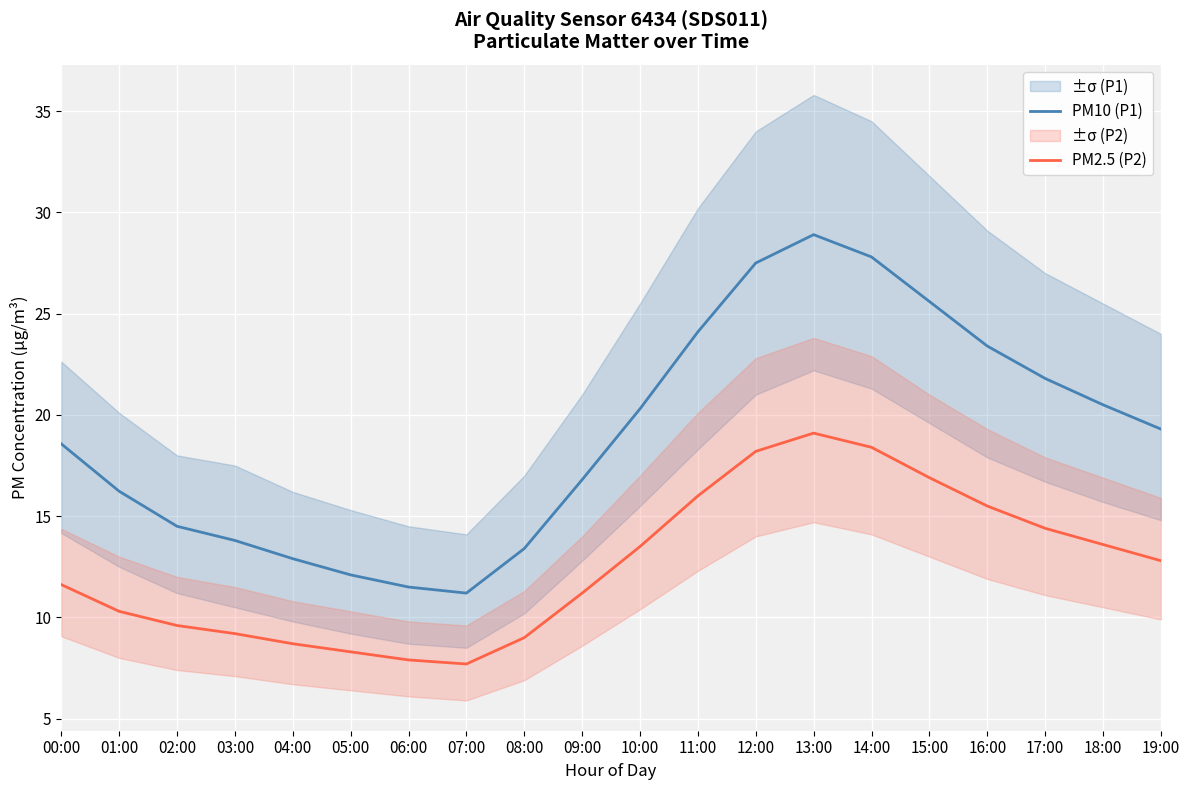

At which category is the sum across all series the highest?

13:00